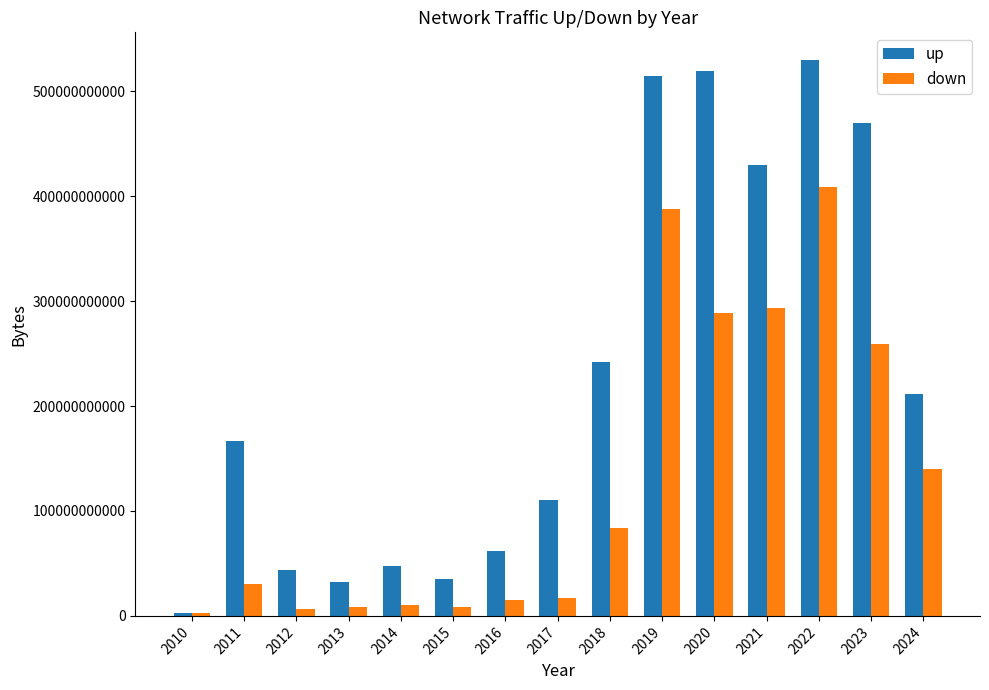

Is the value of down at 2017 greater than the value of up at 2020?

No